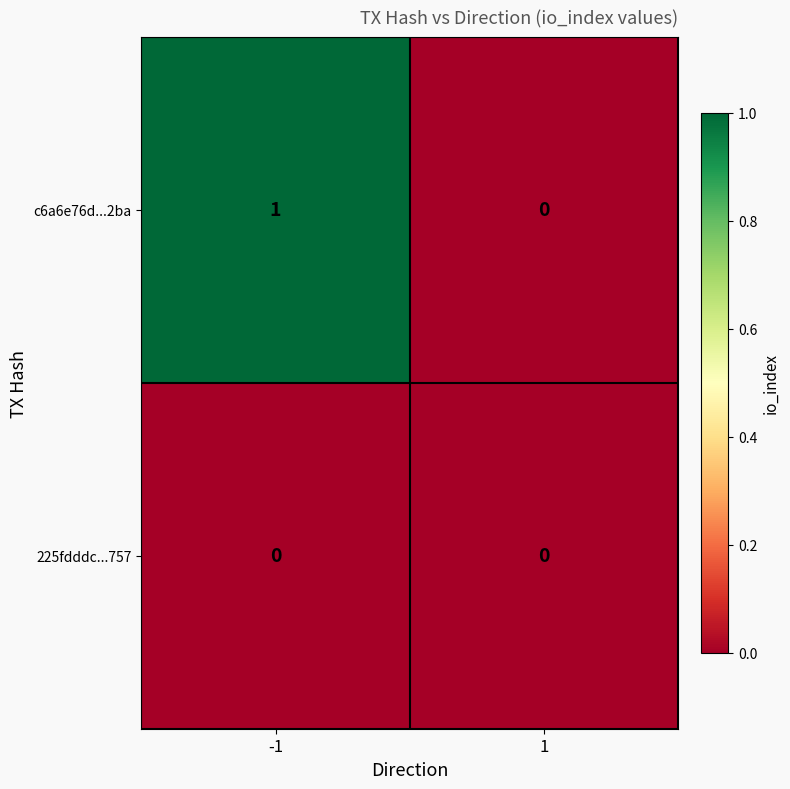

Count the number of data series in this chart.

2